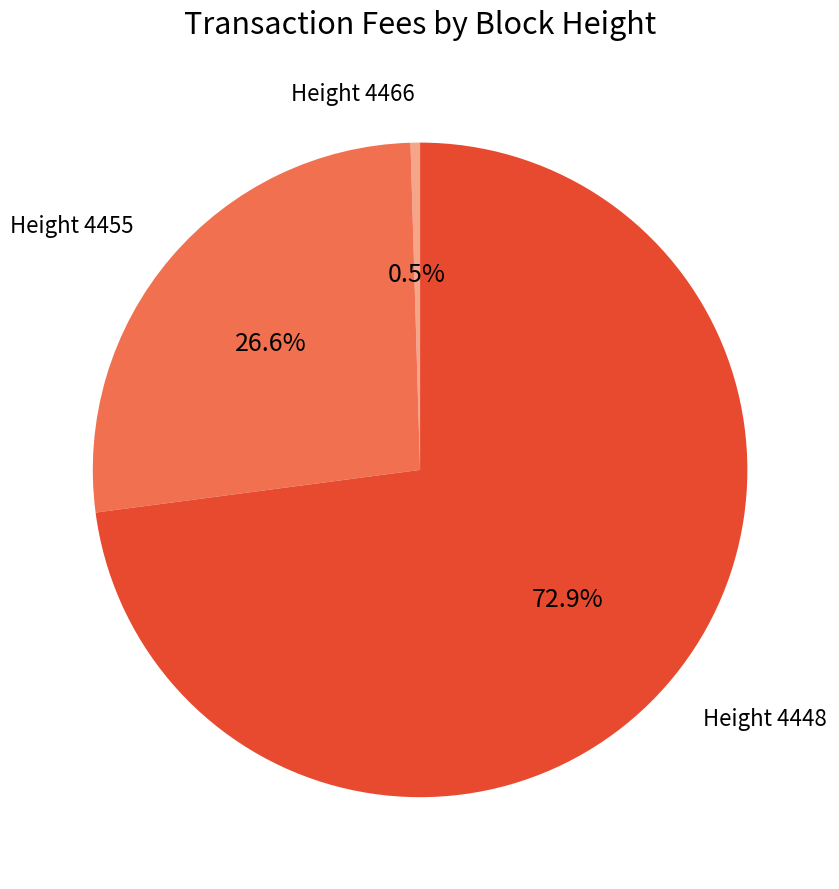

Is there any slice that represents more than half of the pie?

Yes